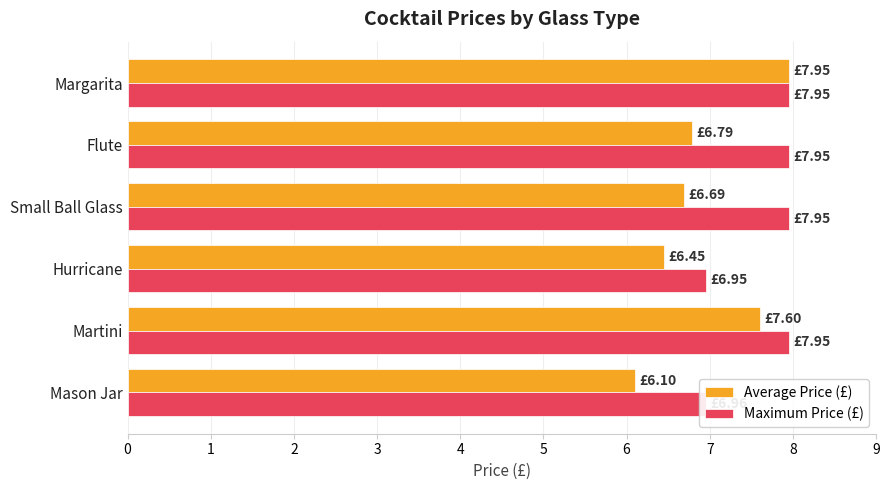

What is the difference between the highest and lowest values at Hurricane?

0.5